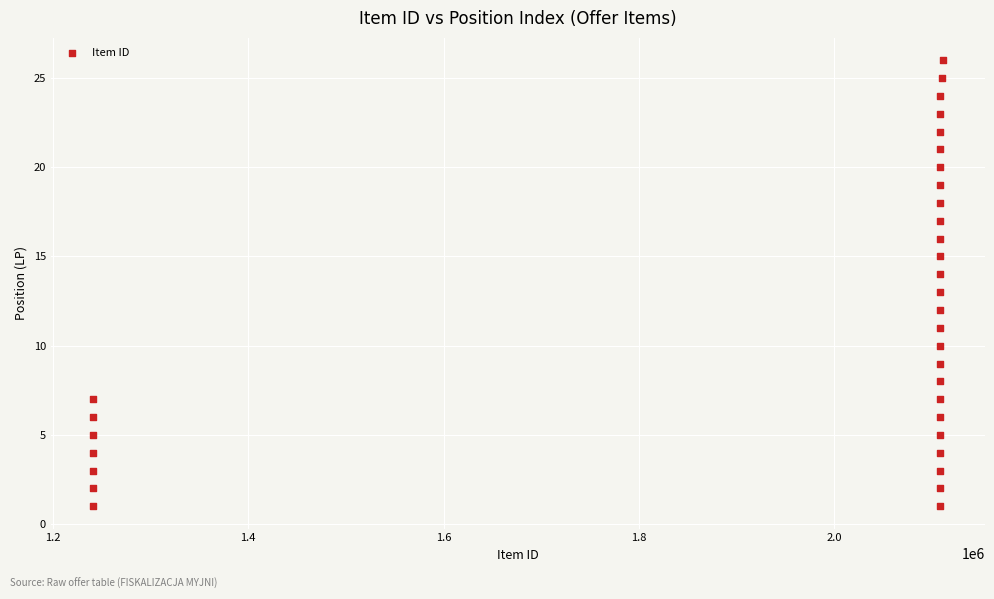

What is the range of Y values (max minus min)?

25